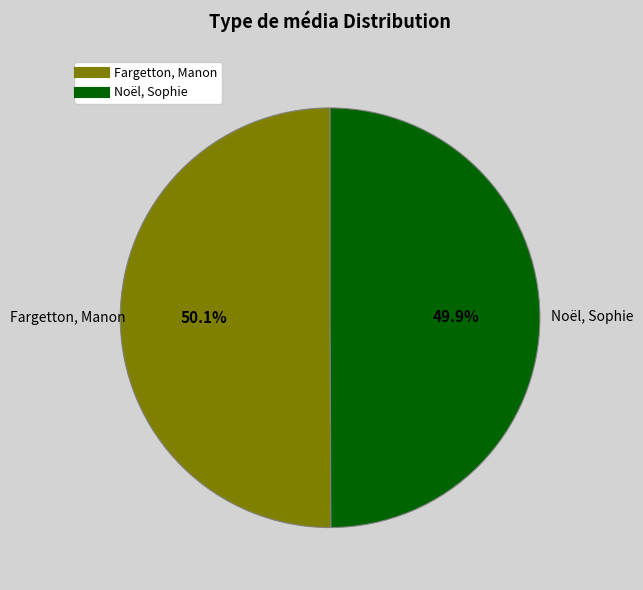

To the nearest percent, what percentage of the pie is Noël, Sophie?

50%